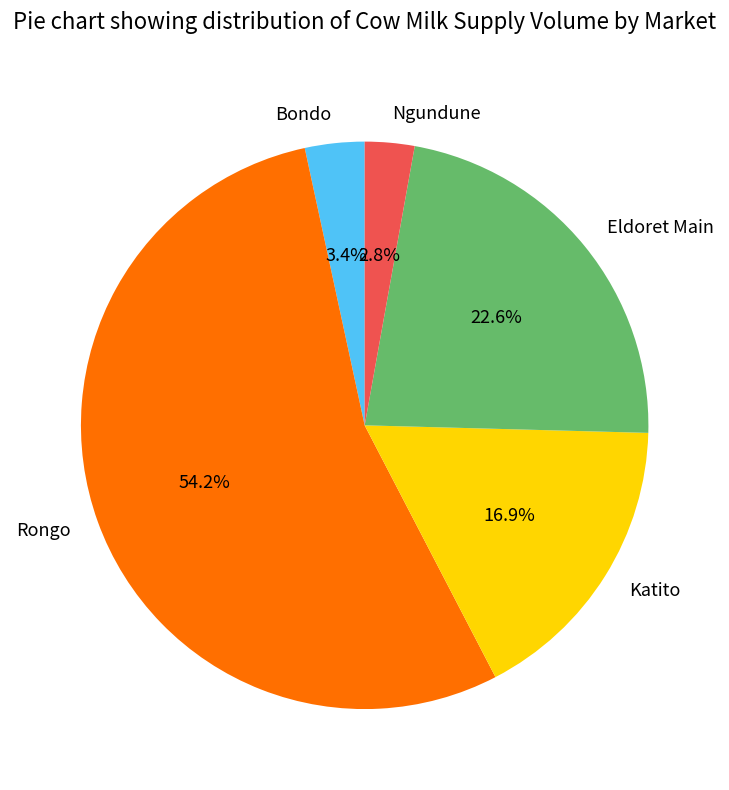

Which slice represents more than half of the pie?

Rongo